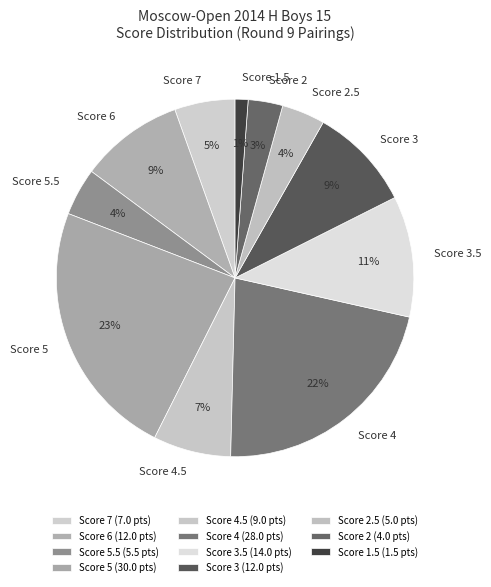

Which has a higher value, Score 1.5 or Score 5.5?

Score 5.5